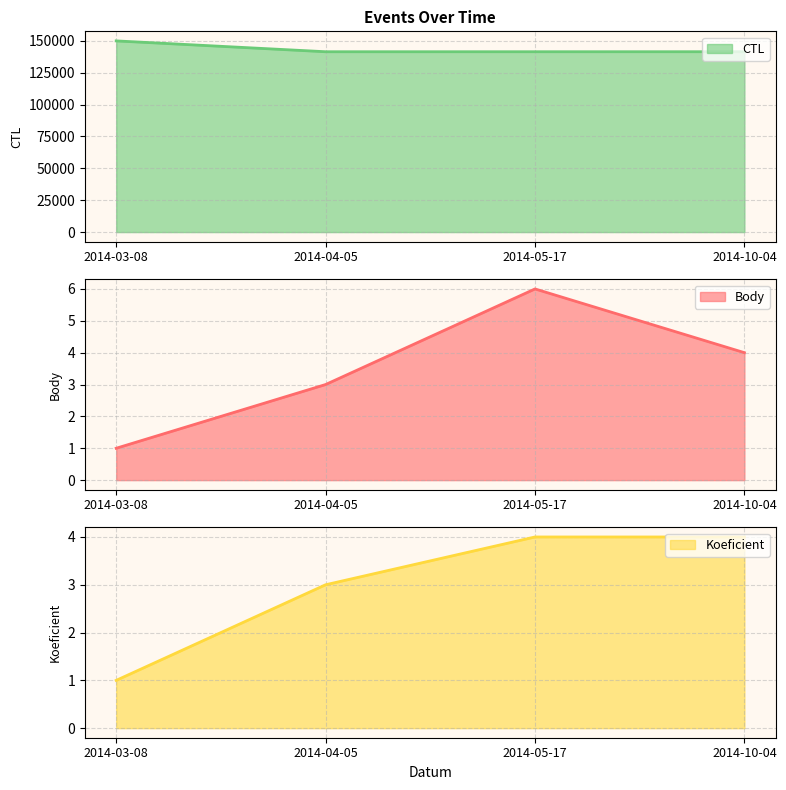

True or false: CTL has more than 1 interior local peaks.

False